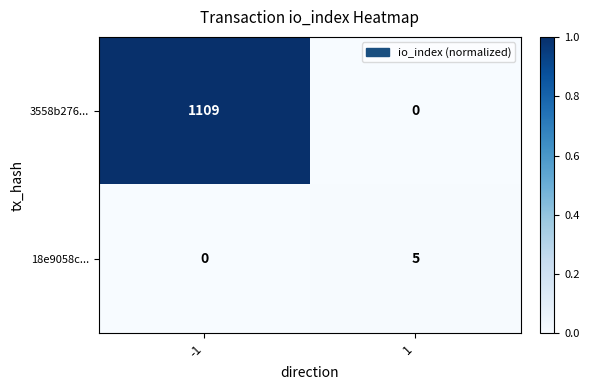

Reading right to left, extract all data points from this chart.

3558b276...: 0	1109
18e9058c...: 5	0